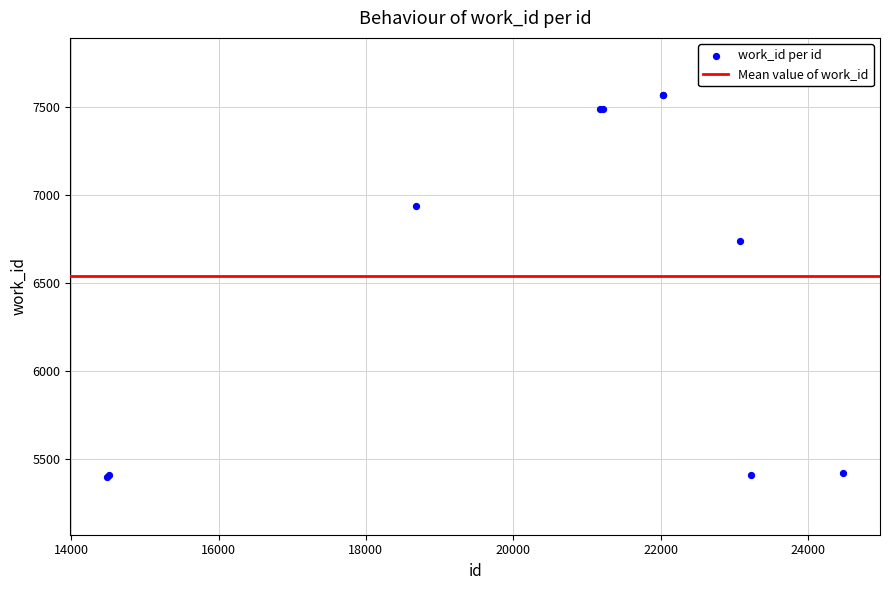

What Y value in the scatter plot is closest to 6480?

6736